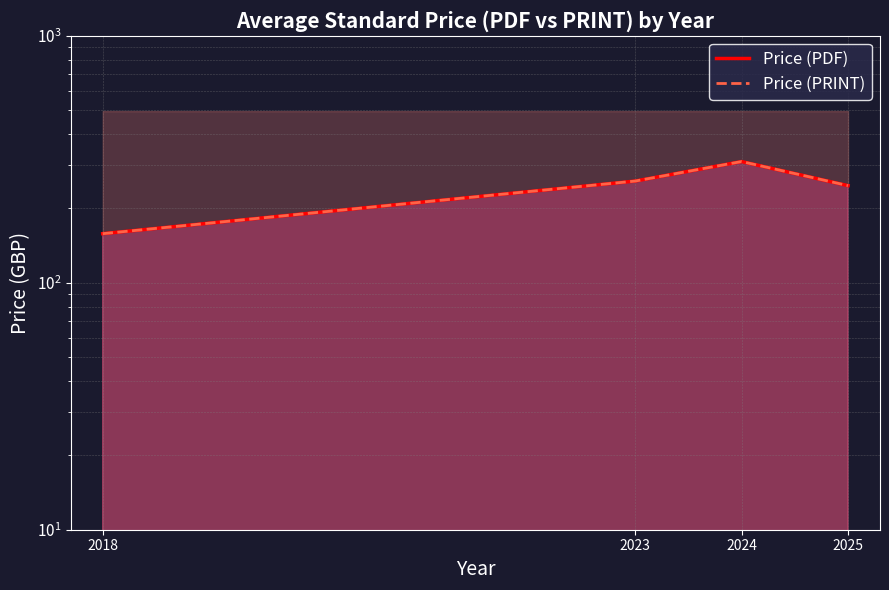

Which category has the highest value in the Price (PDF) series?

2024